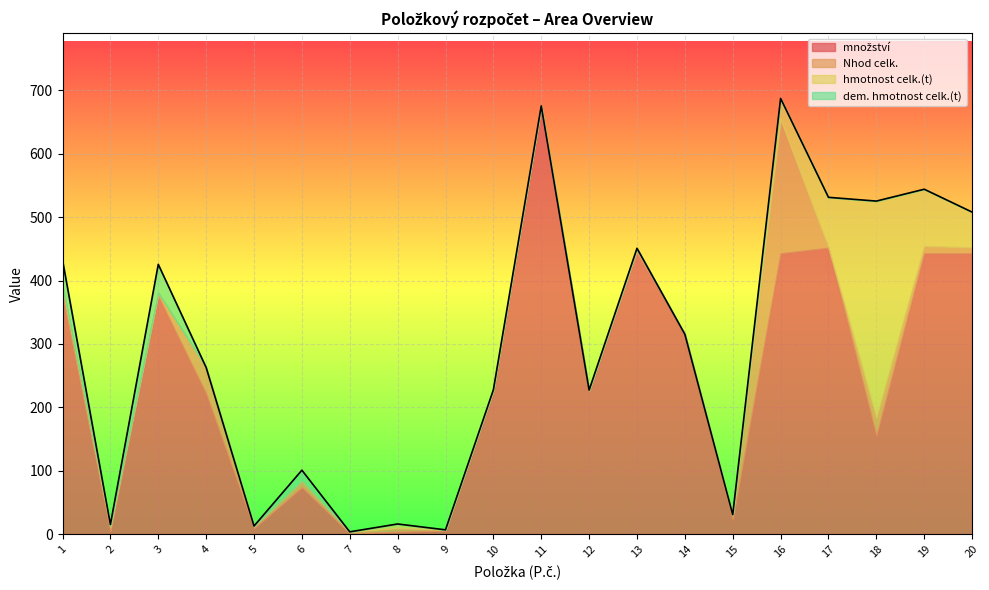

True or false: hmotnost celk.(t) has more than 0 points higher than both neighbors.

True